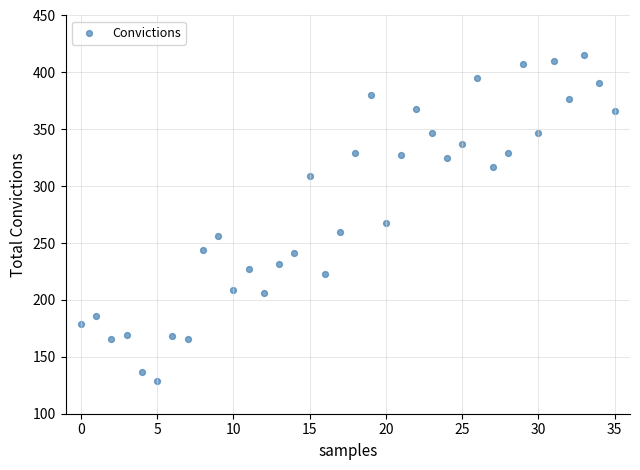

What is the range of Y values (max minus min)?

286